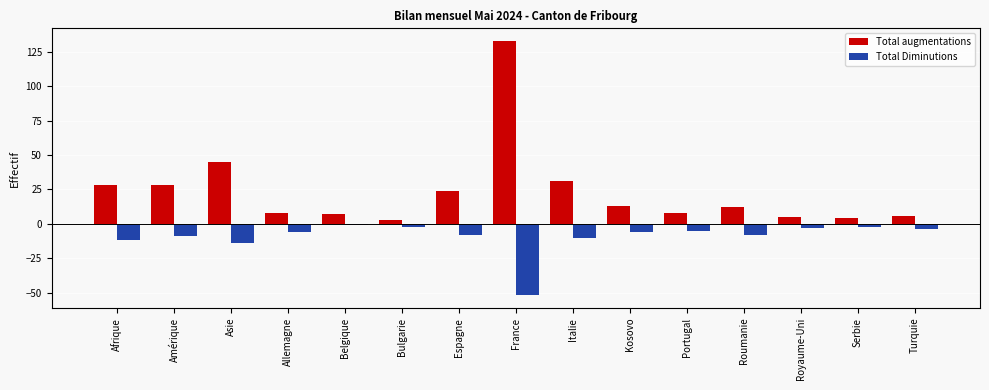

How many values in the Total augmentations series are below 12?

7